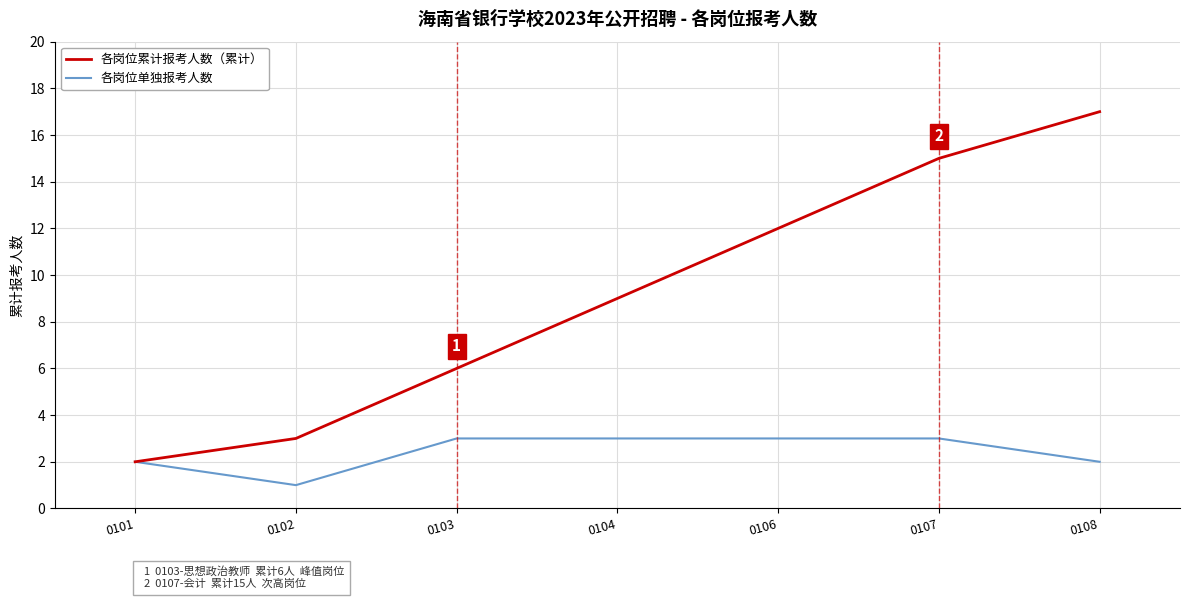

What is the difference between the second highest and minimum values in the 各岗位累计报考人数（累计） series?

13